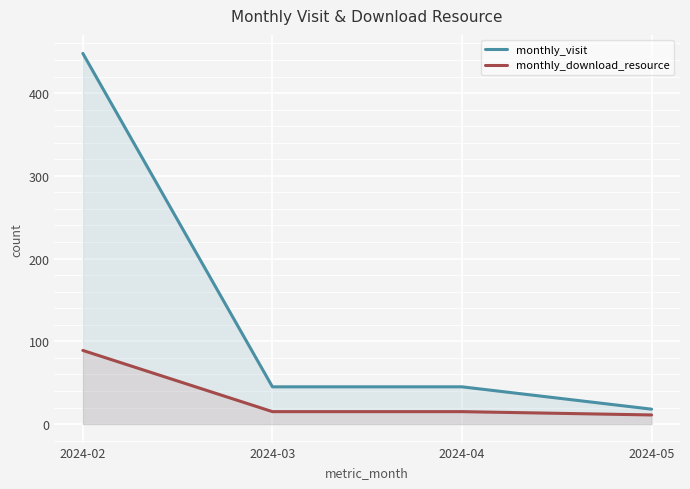

What value does the monthly_download_resource series have at 2024-05?

11